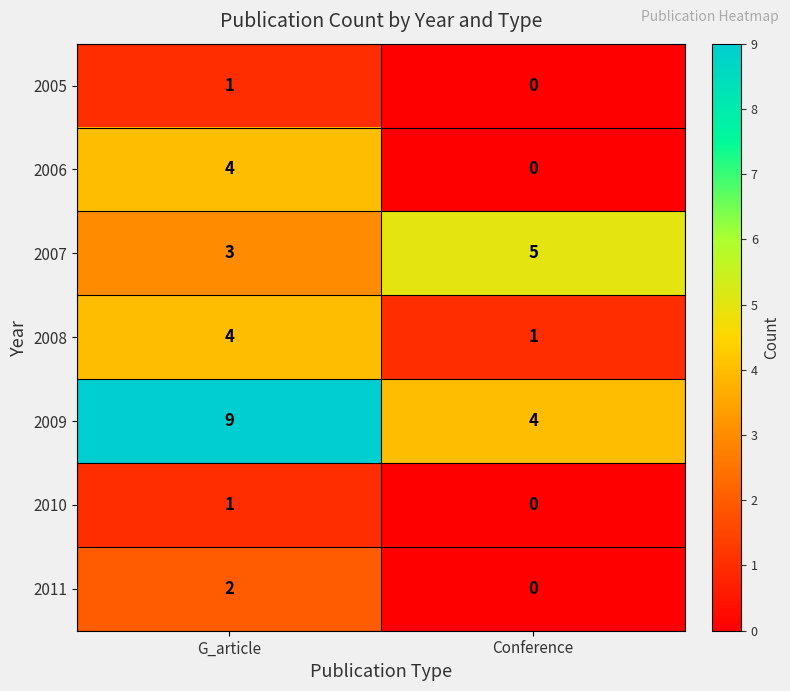

List the labels in order of 2008 value, smallest first.

Conference, G_article